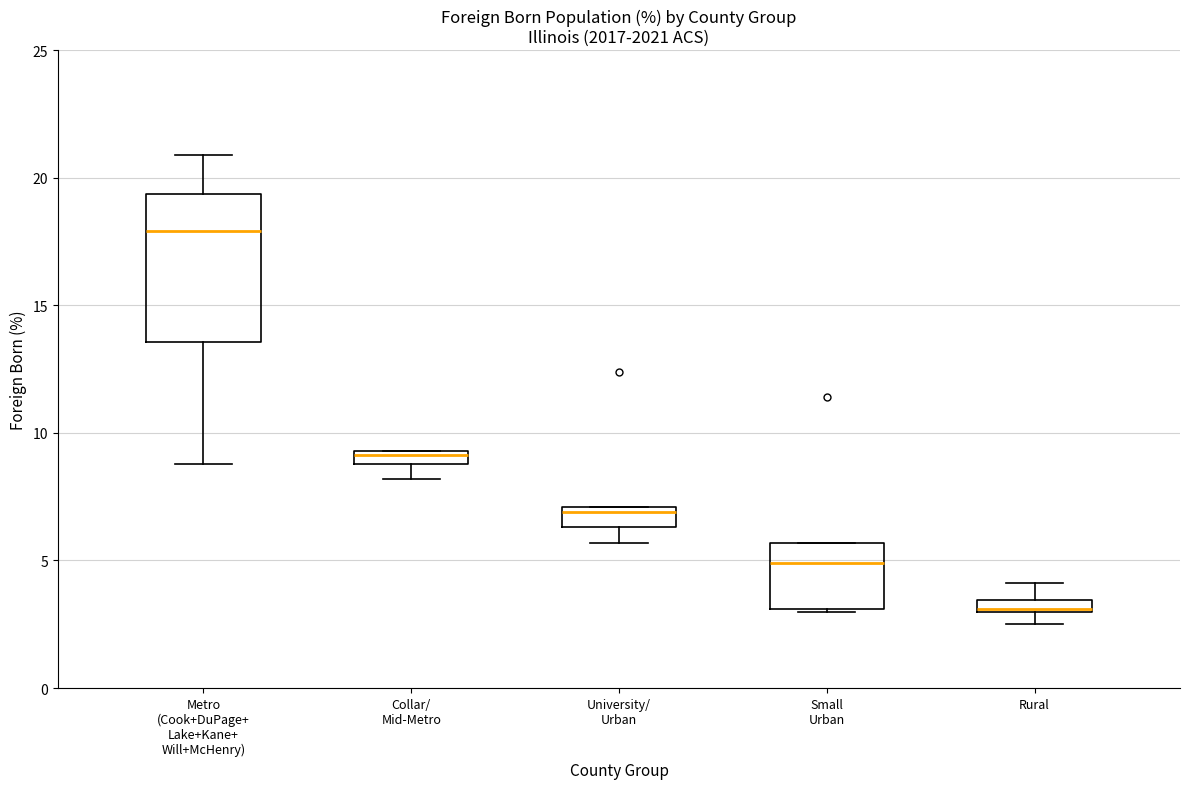

Which box is the tallest, from its lower edge to its upper edge?

Metro (Cook+DuPage+ Lake+Kane+ Will+McHenry)